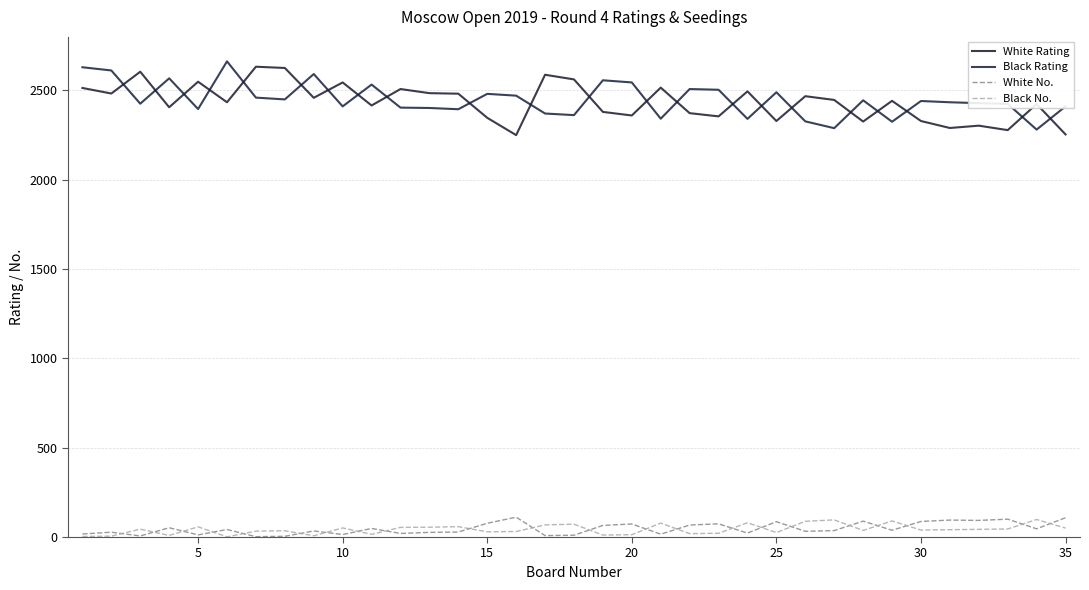

True or false: White No. and Black Rating intersect in this chart.

False